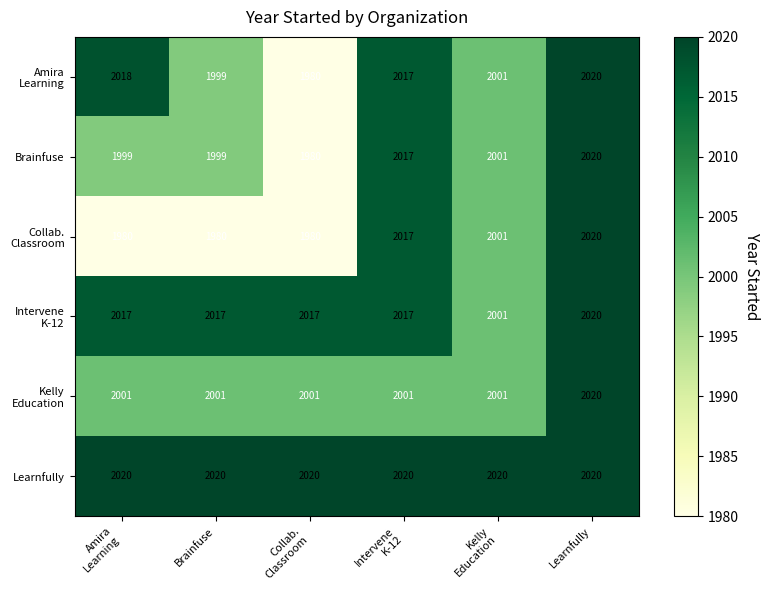

What is the difference between the maximum and minimum values in the Brainfuse series?

40